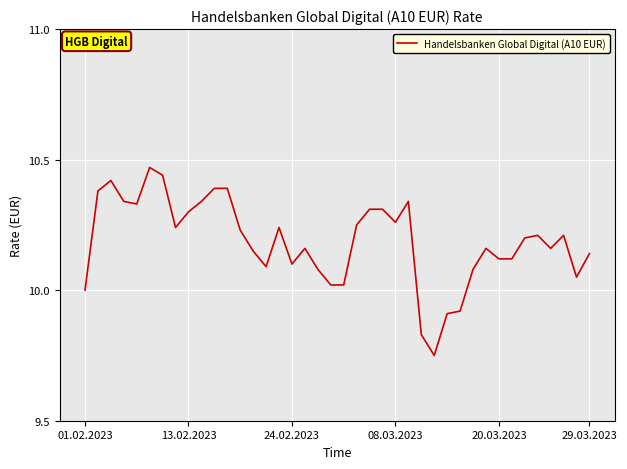

What is the difference between the maximum and minimum values?

0.7